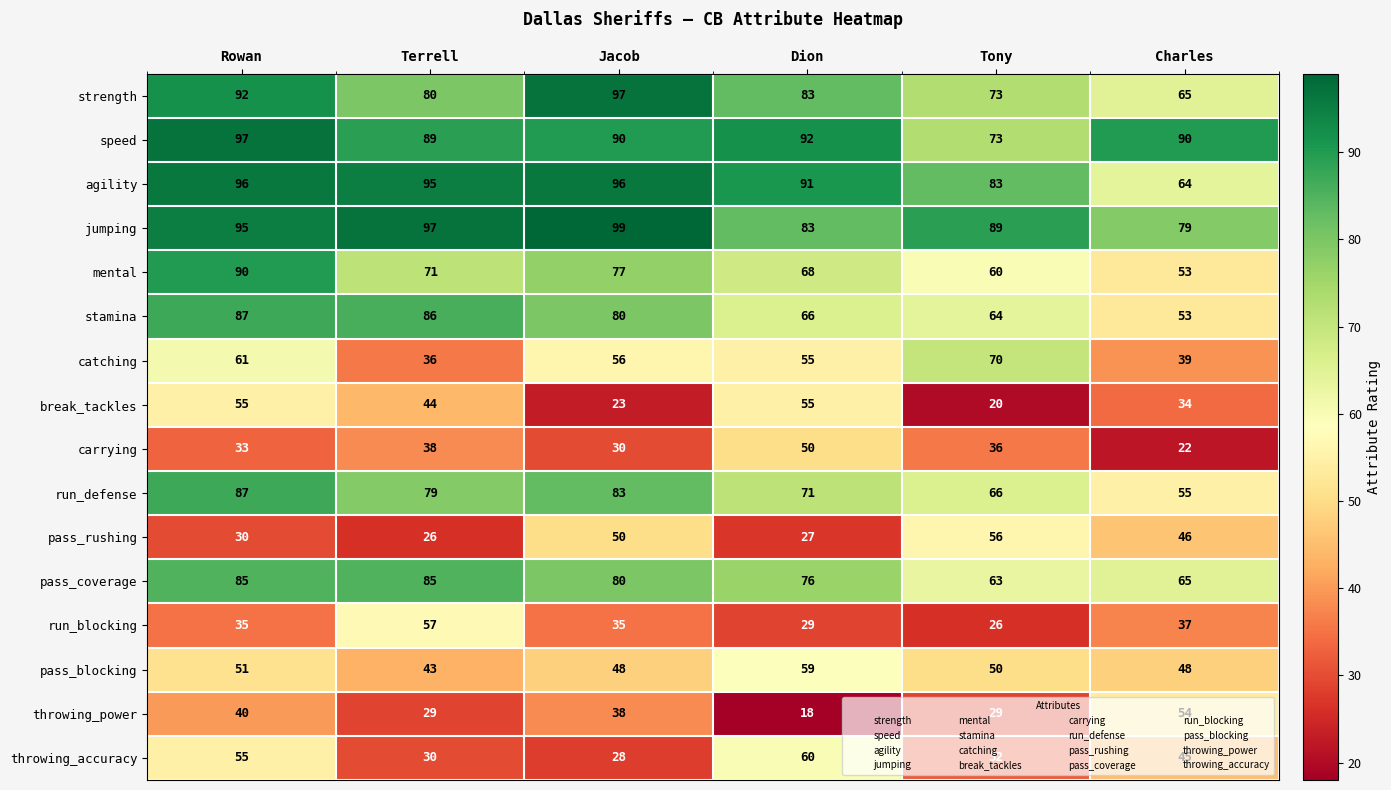

At which category does the chart reach its minimum across all series?

Dion